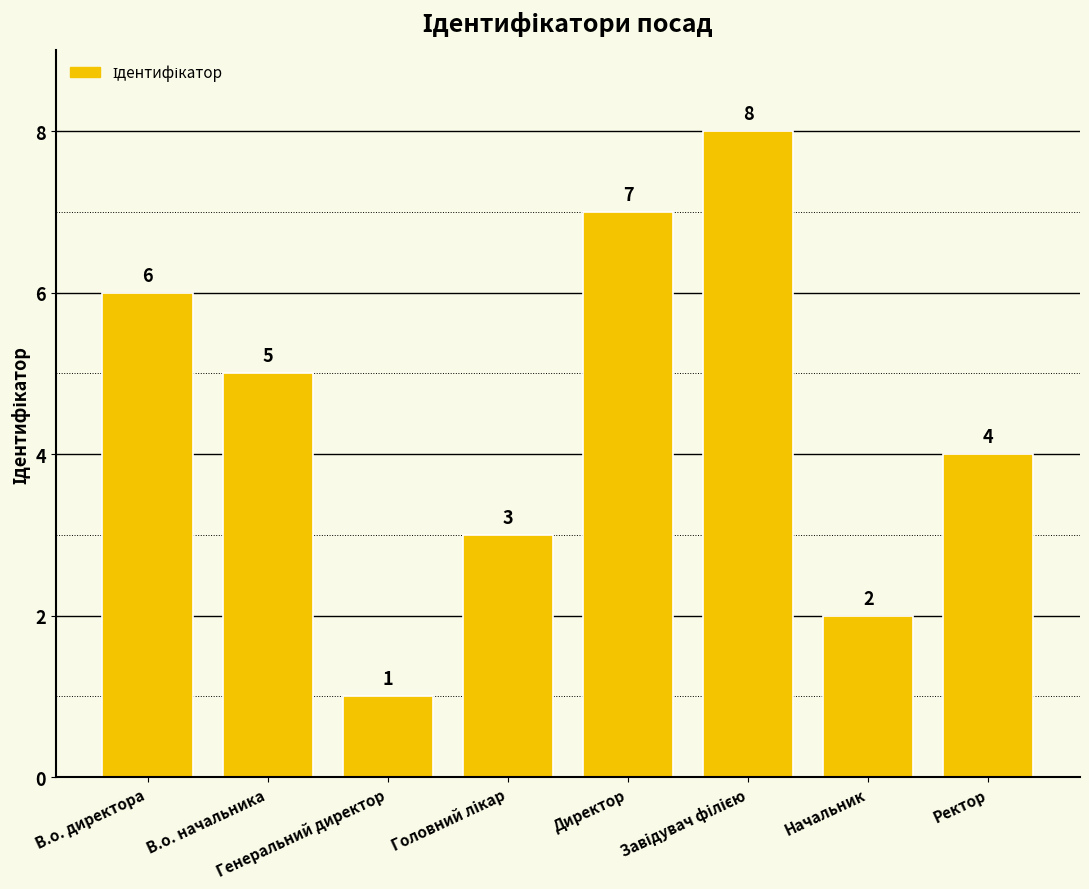

Where does the data first go above 5?

В.о. директора